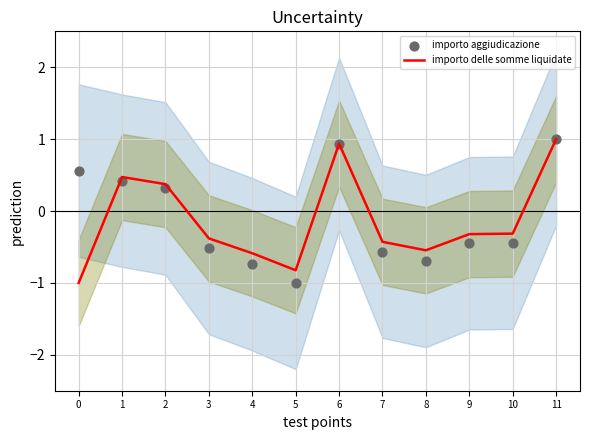

At which category is the sum across all series the highest?

11